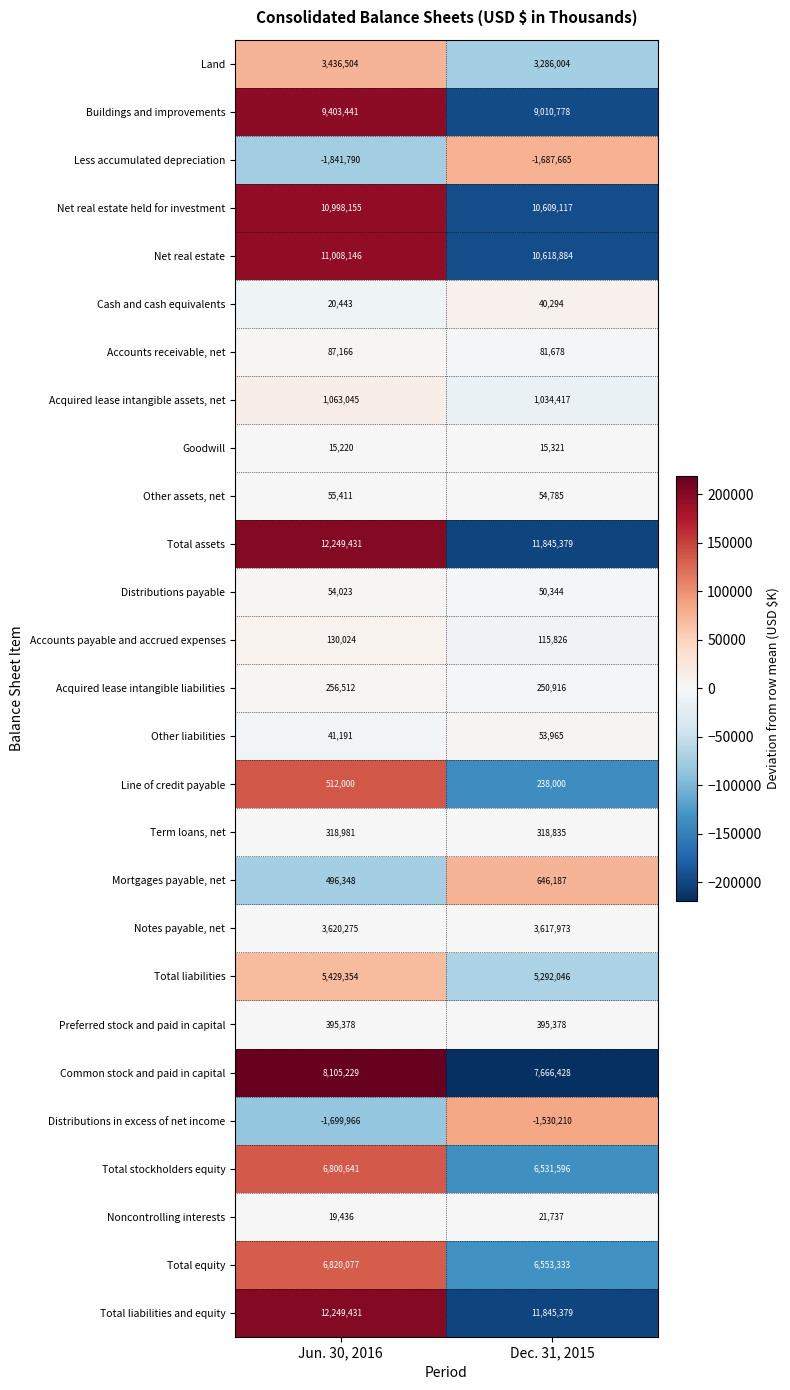

The Other assets, net series shows 54785 at Dec. 31, 2015. True or false?

True